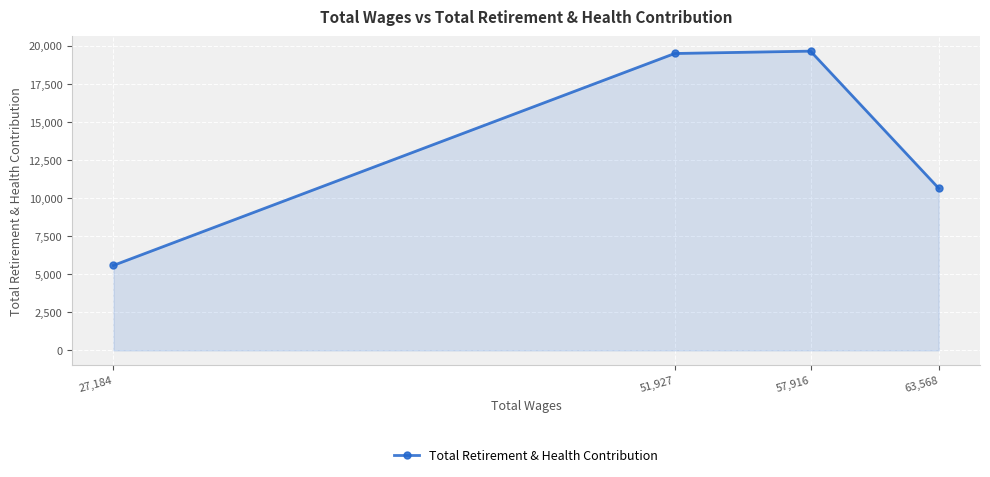

Rank the categories by value from lowest to highest.

27,184, 63,568, 51,927, 57,916